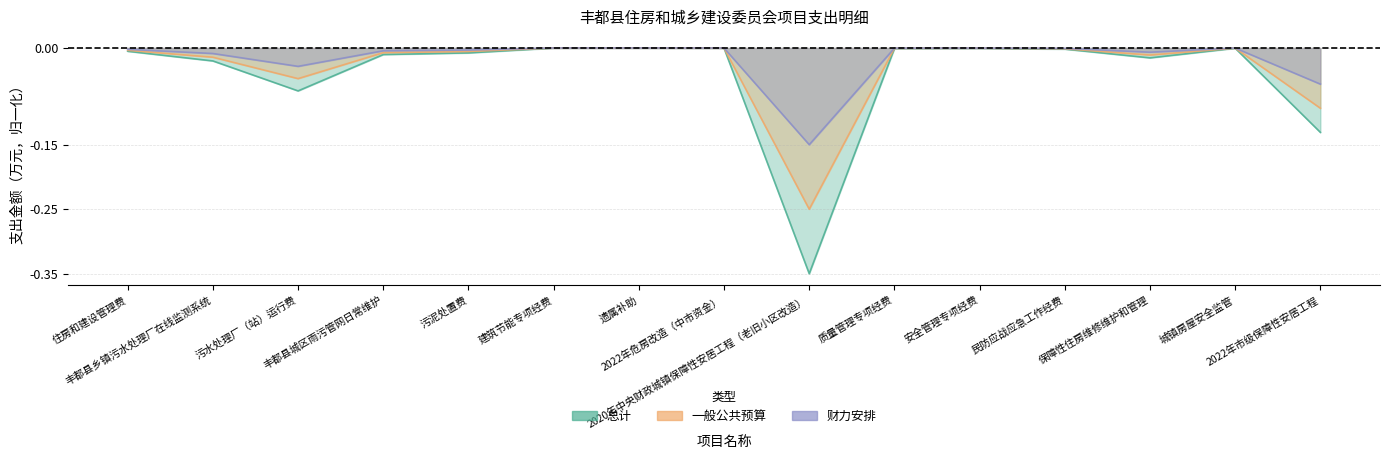

What position from the left is 遗属补助?

7